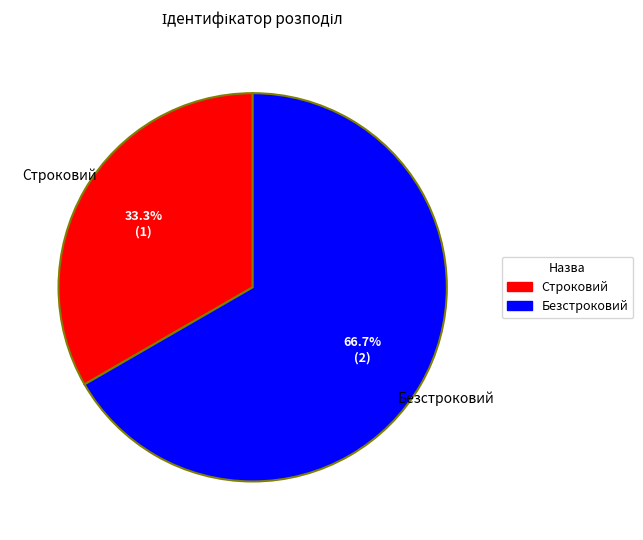

Is Безстроковий the majority of the pie?

Yes